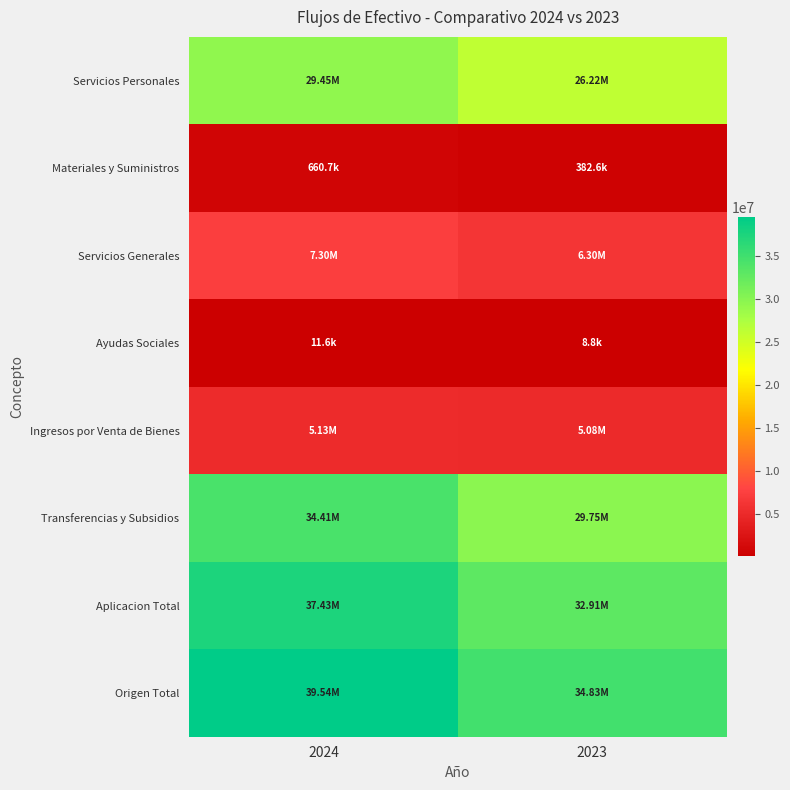

At which category is the sum across all series the highest?

2024